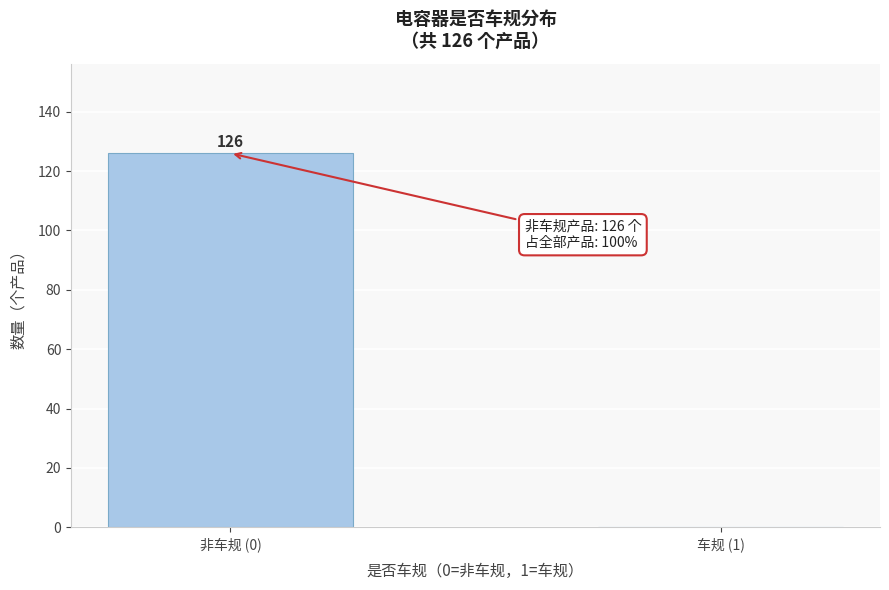

Reading right to left, list all the values displayed in this chart.

车规 (1)=0	非车规 (0)=126